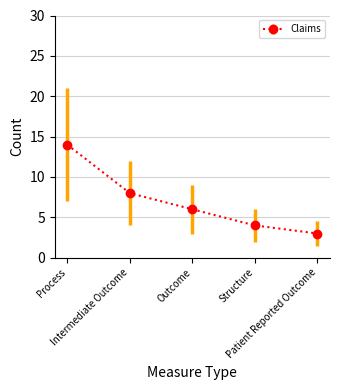

Count the number of data series in this chart.

1